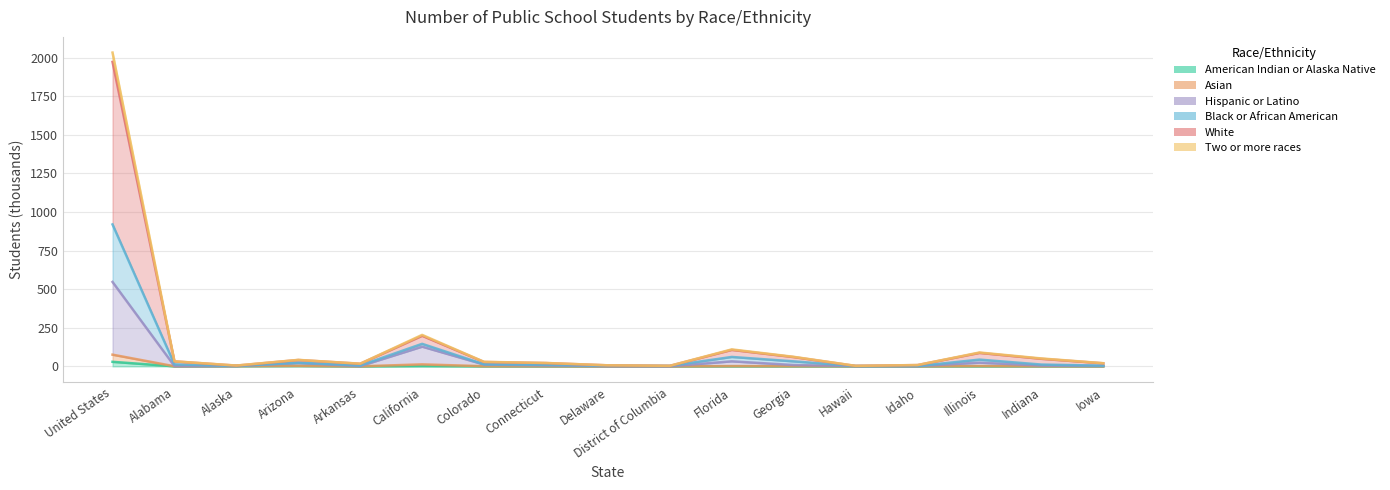

Which series has the largest total across all categories?

White